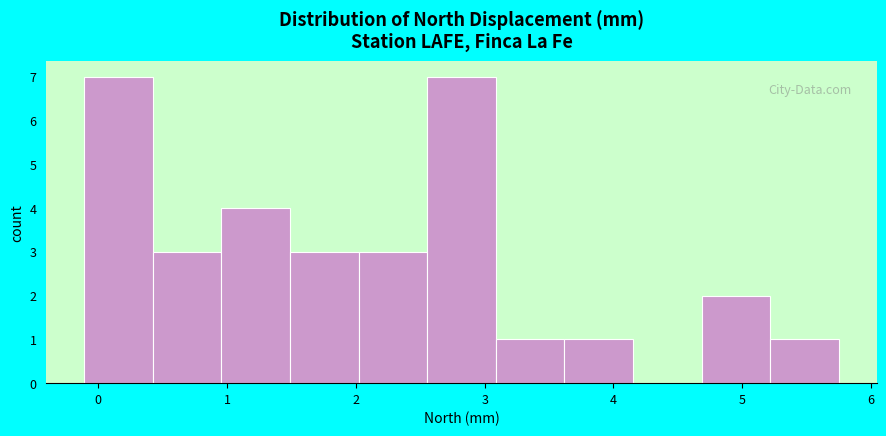

Reading left to right, list every bar in this chart as the range it spans on the x-axis followed by its height. Neither the bar edges nor the heights are printed on the chart, so give them approximately, as read against the axes.

-0.1 to 0.4: 7
0.4 to 1.0: 3
1.0 to 1.5: 4
1.5 to 2.0: 3
2.0 to 2.6: 3
2.6 to 3.1: 7
3.1 to 3.6: 1
3.6 to 4.2: 1
4.2 to 4.7: 0
4.7 to 5.2: 2
5.2 to 5.8: 1